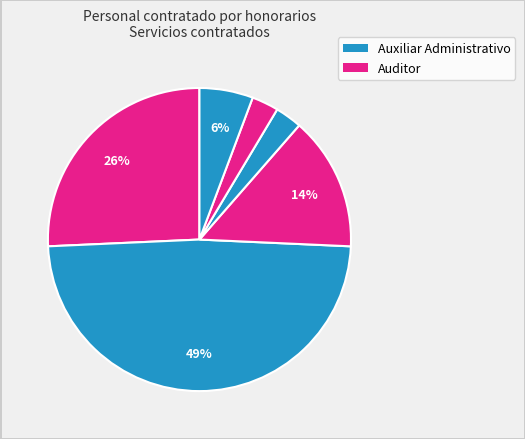

How many segments does this pie chart have?

6